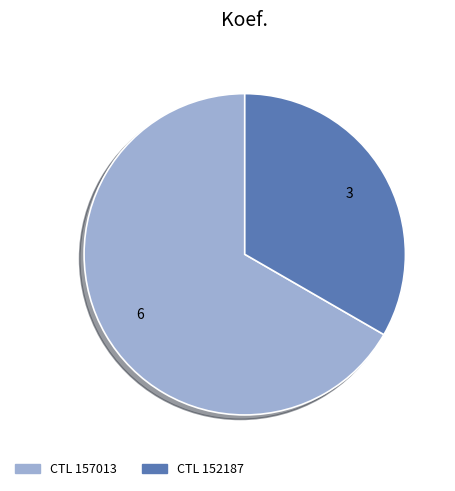

Is there any slice that represents more than half of the pie?

Yes